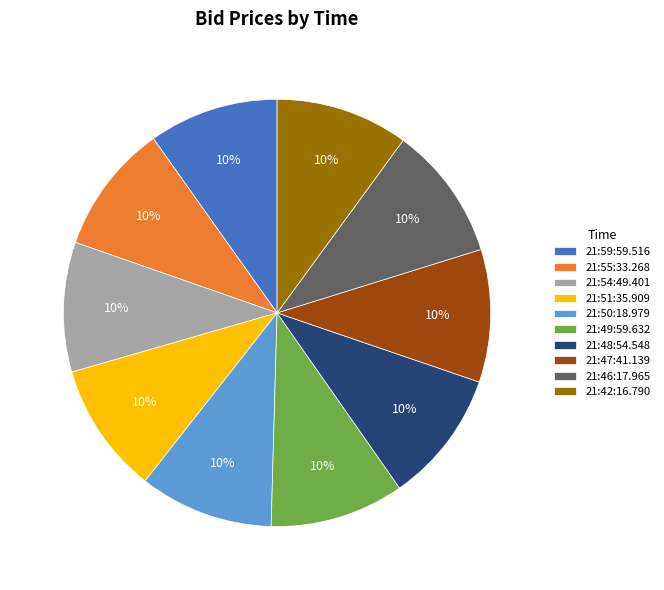

Is there a majority slice in this chart?

No